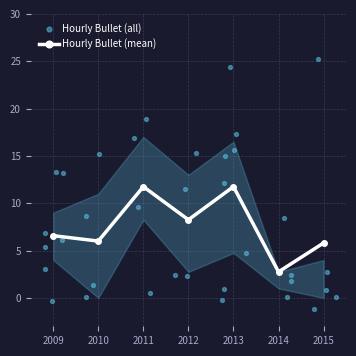

The value of Hourly Bullet (mean) at 2010 is 6.0. True or false?

True